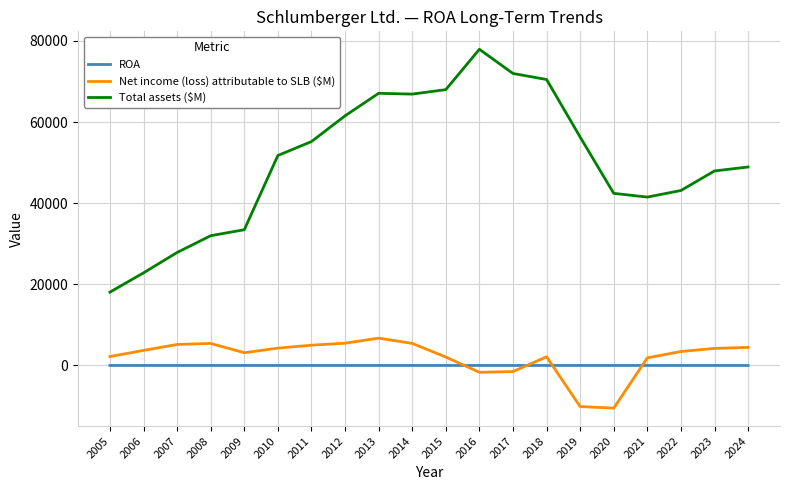

The Total assets ($M) series shows 47957.0 at 2023. True or false?

True